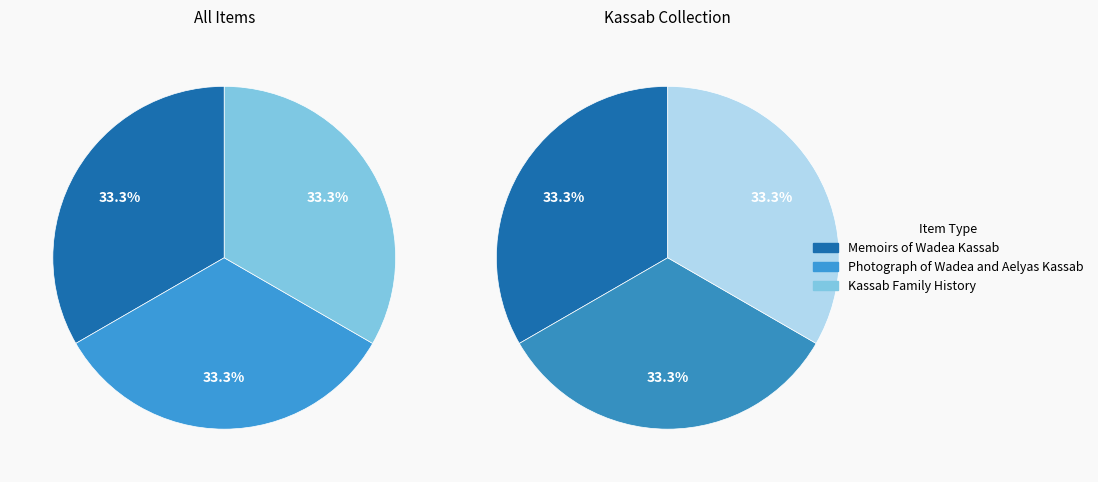

What is the ratio of the value at Kassab Family History to the value at Photograph of Wadea and Aelyas Kassab?

1.0